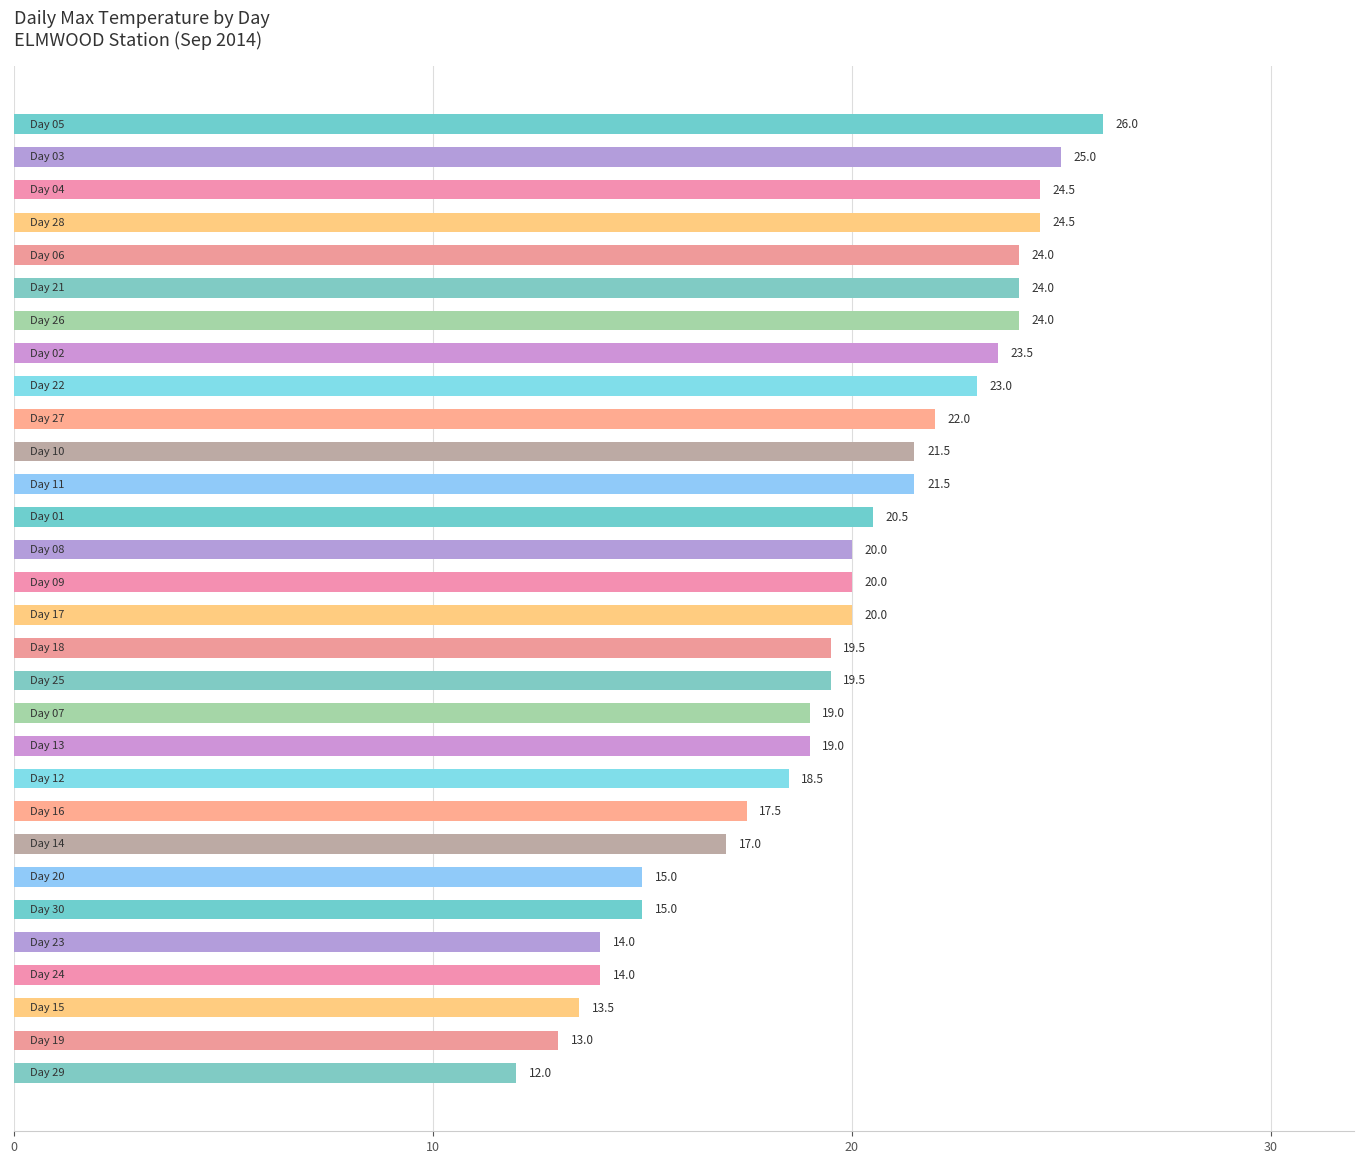

What is the greatest value displayed?

26.0